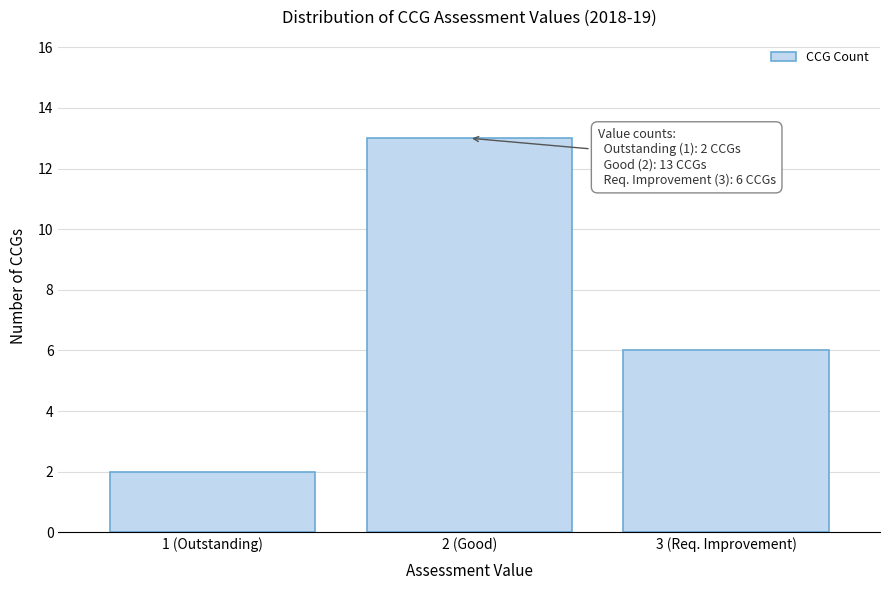

Reading right to left, extract all data points from this chart.

3 (Req. Improvement)=6	2 (Good)=13	1 (Outstanding)=2